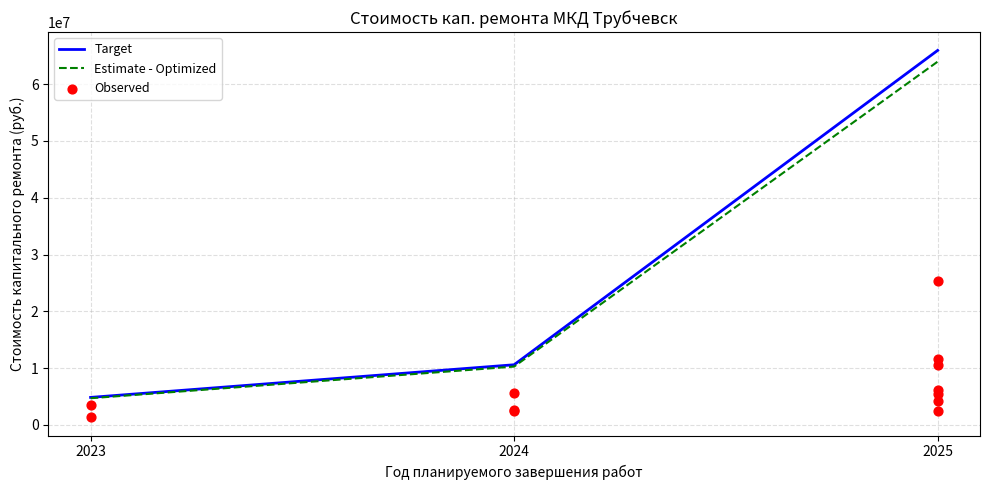

Which series has the largest total across all categories?

Target